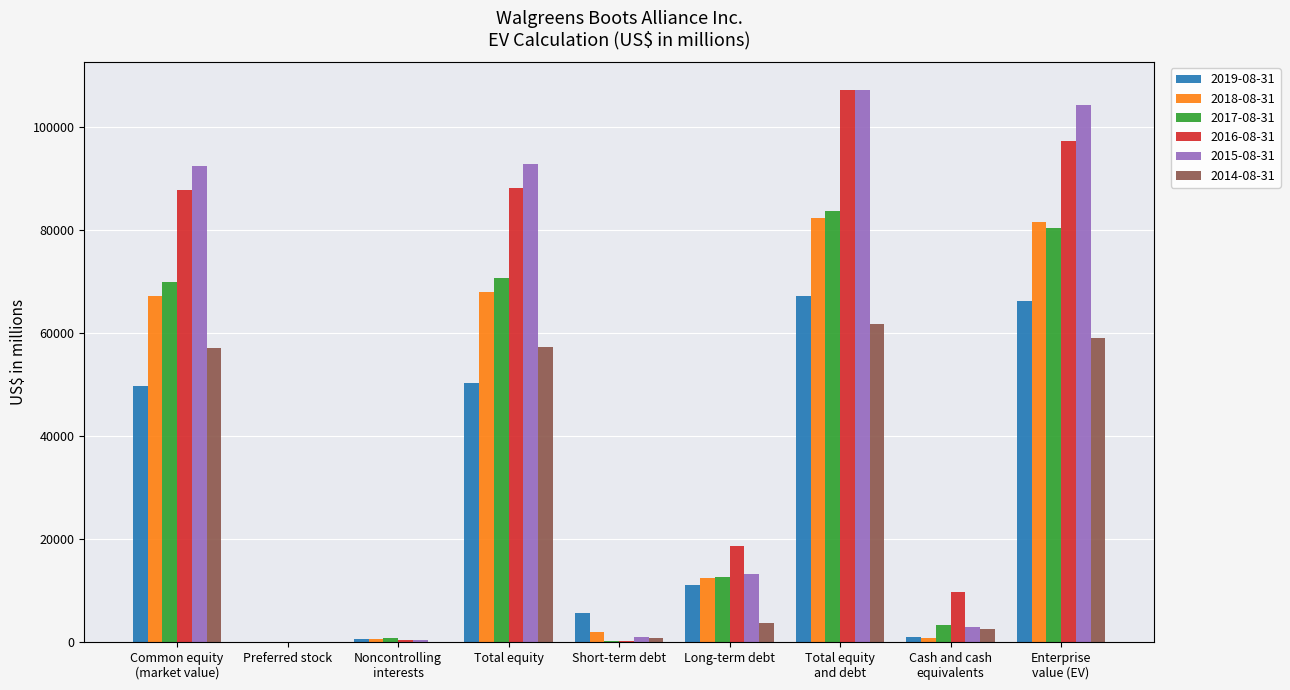

The 2015-08-31 series shows 128188 at Total equity. True or false?

False